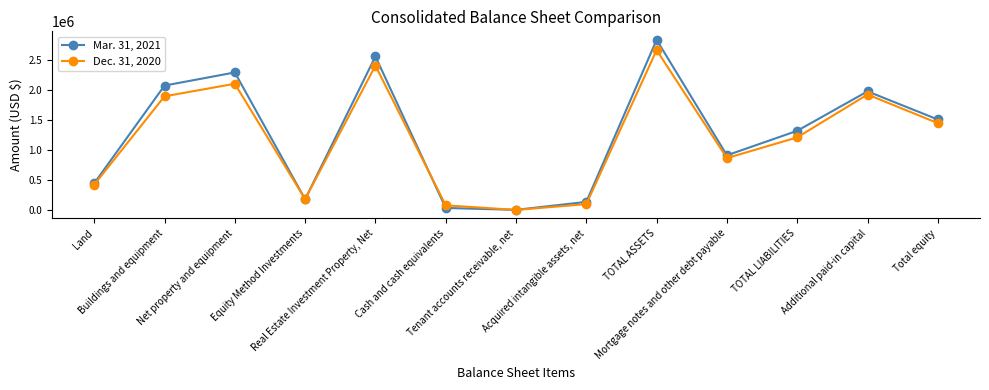

The value of Dec. 31, 2020 at Real Estate Investment Property, Net is 4289992. True or false?

False